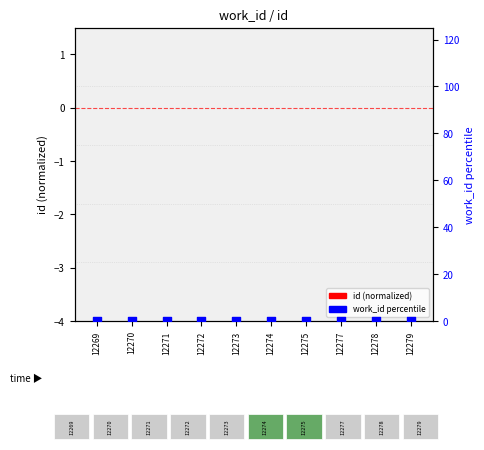

Which series reaches the maximum Y coordinate?

id (normalized)